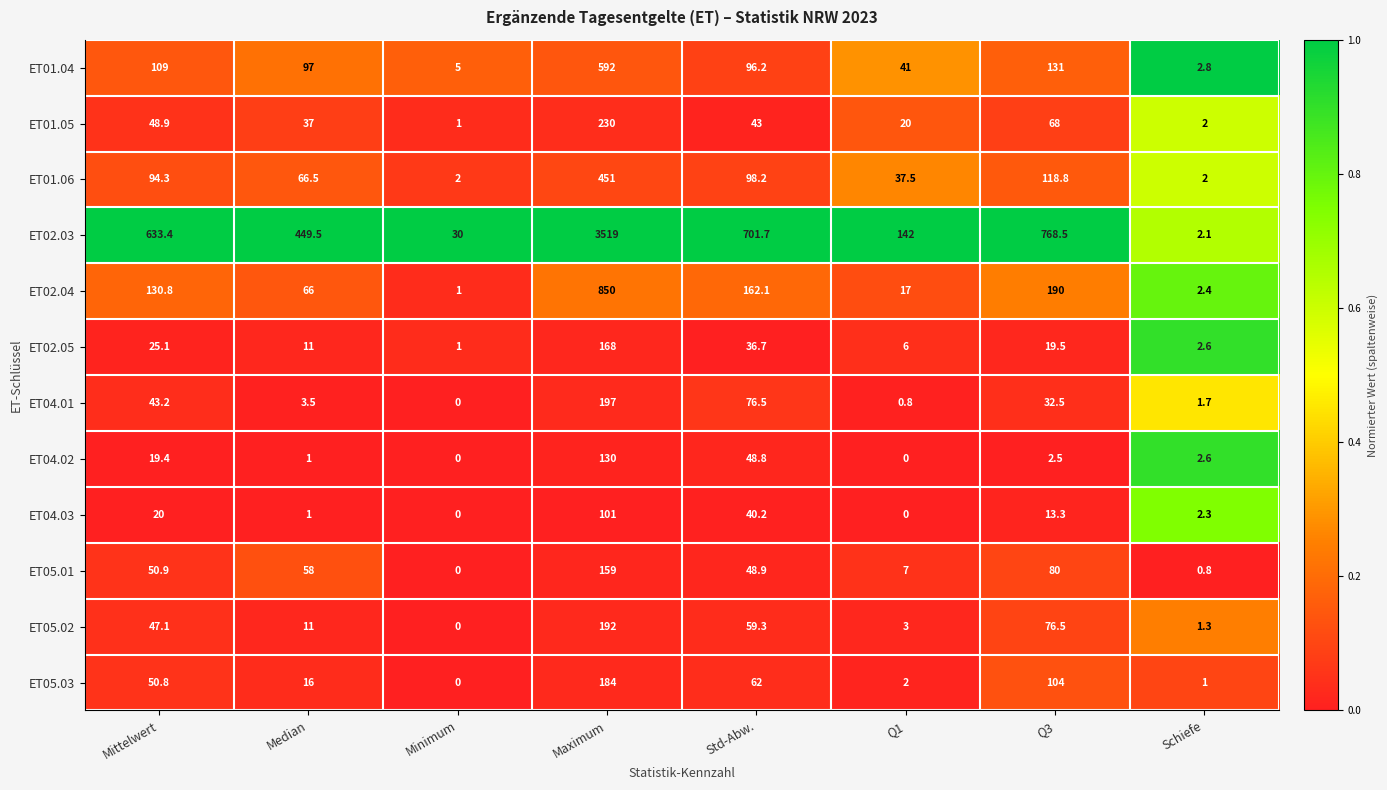

What is the spread (max minus min) of values at Schiefe?

2.0